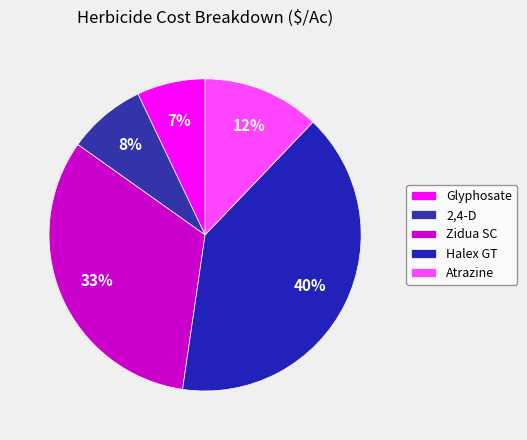

How many slices are in this pie chart?

5